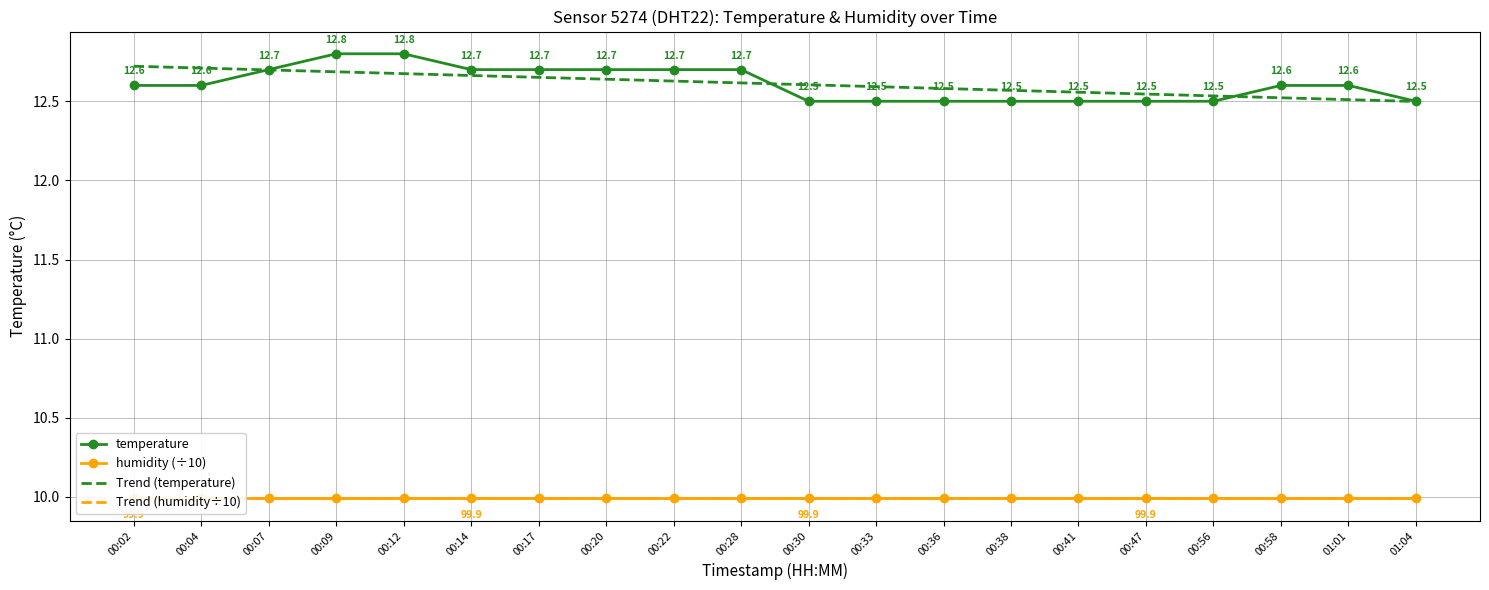

How many distinct data groups are displayed?

4